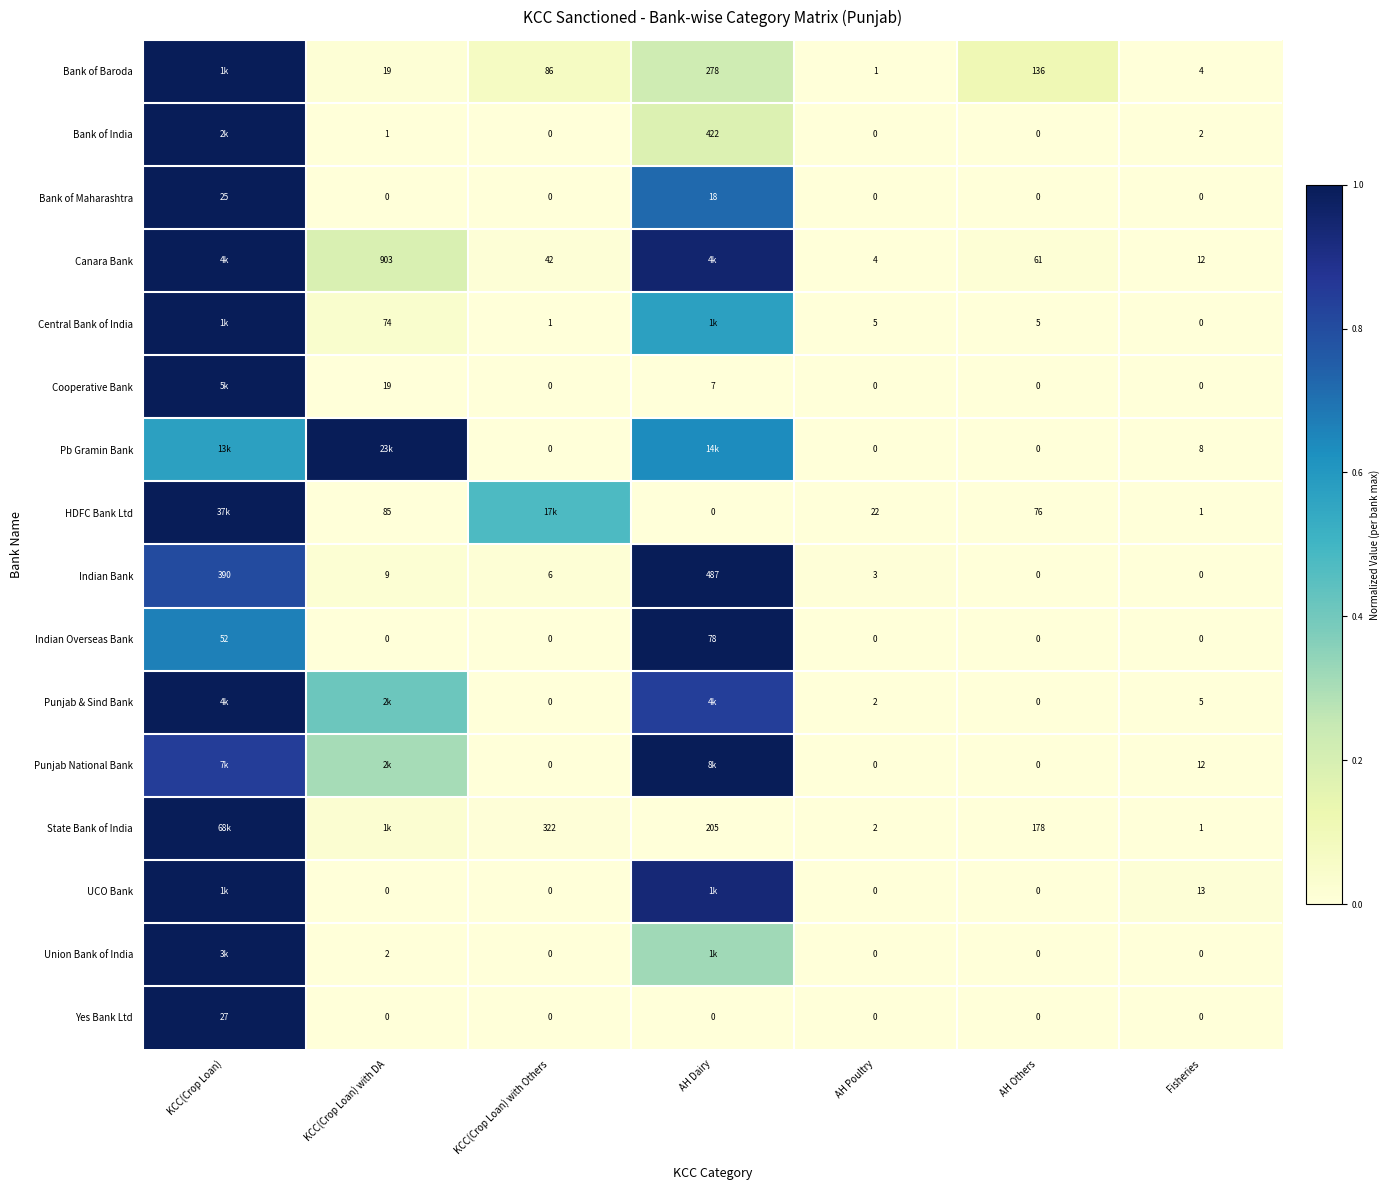

Between AH Others and Fisheries, which series saw the biggest shift?

State Bank of India